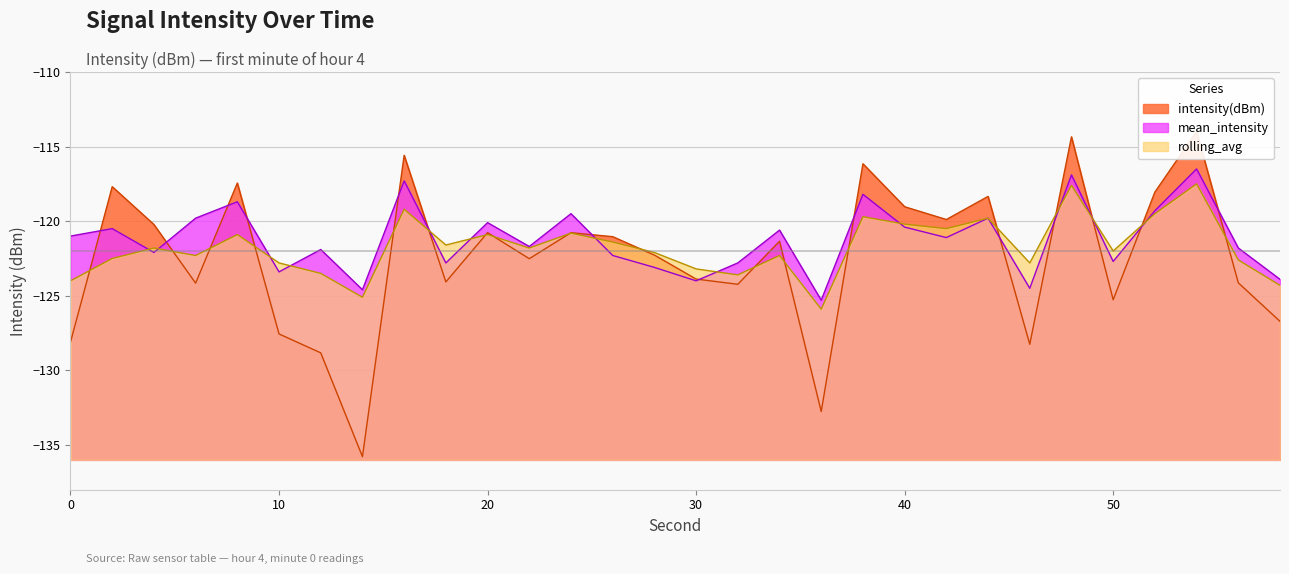

List the labels in order of mean_intensity value, largest first.

54, 48, 16, 38, 8, 52, 24, 6, 44, 20, 40, 2, 34, 0, 42, 22, 56, 12, 4, 26, 50, 18, 32, 28, 10, 58, 30, 46, 14, 36